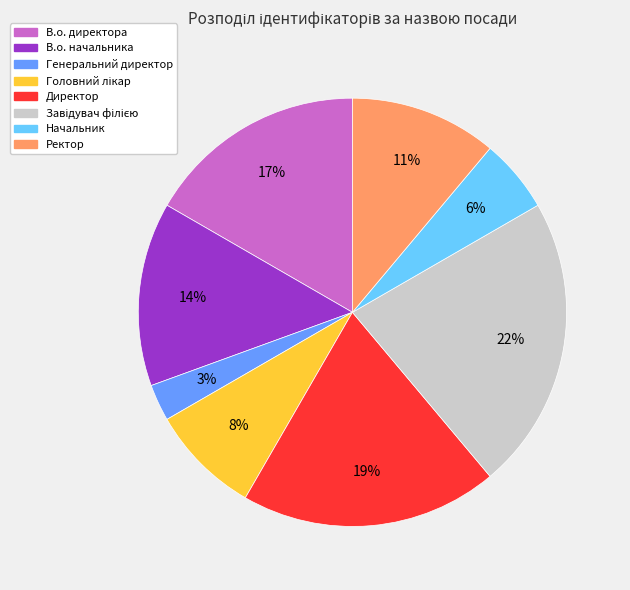

How many segments does this pie chart have?

8